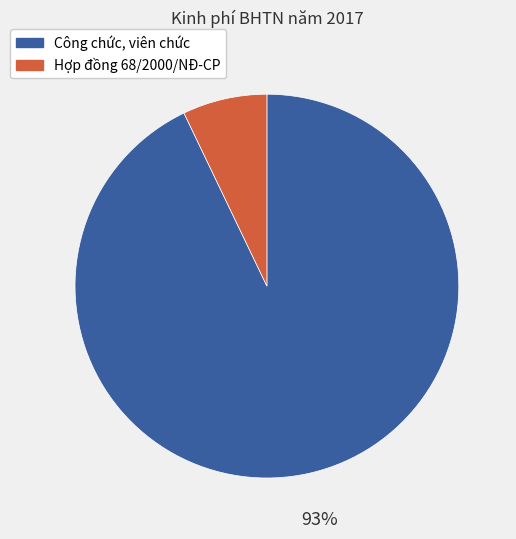

Is there any slice that represents more than half of the pie?

Yes